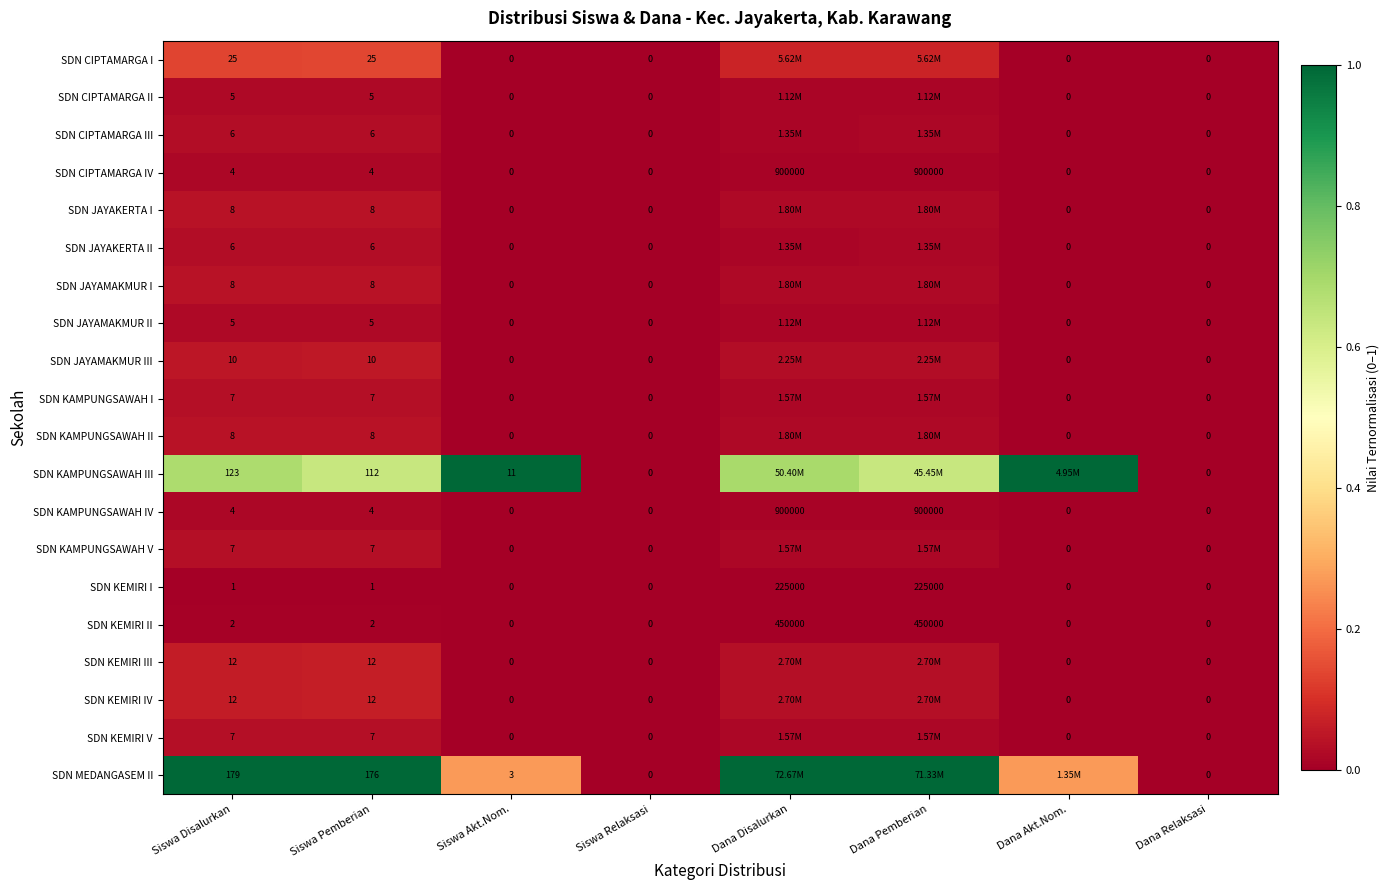

Is the value of SDN KAMPUNGSAWAH III at Siswa Disalurkan greater than the value of SDN KAMPUNGSAWAH V at Dana Relaksasi?

Yes